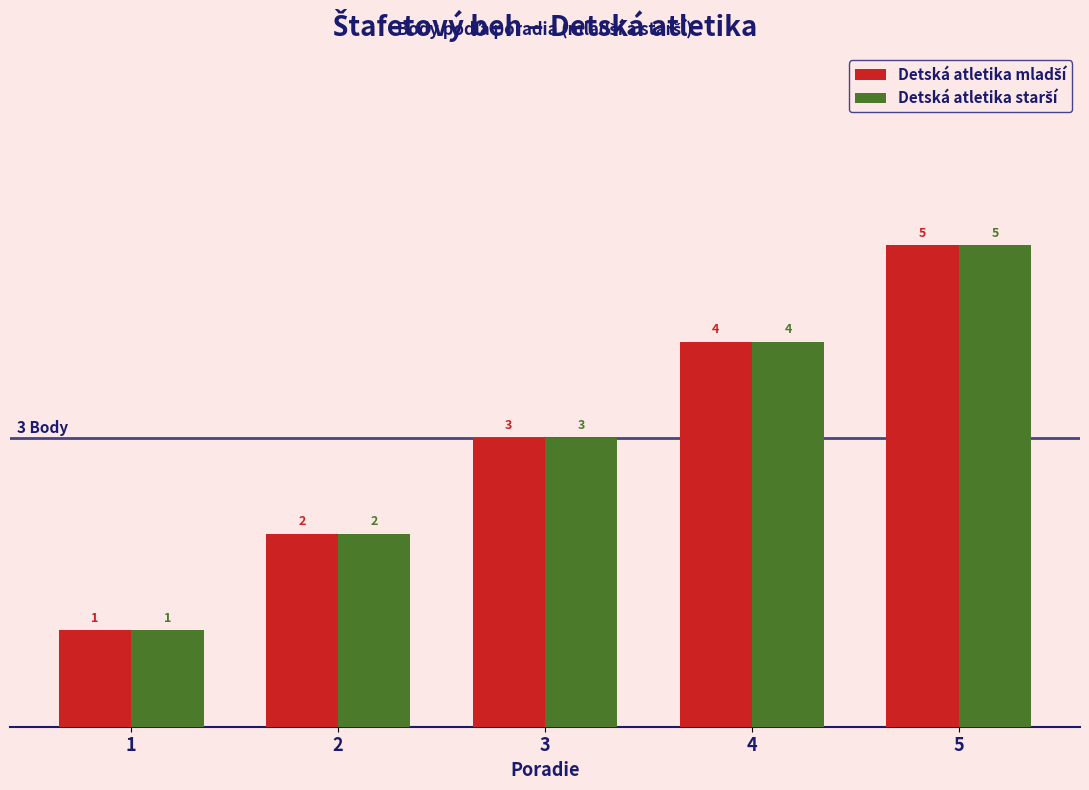

Which category has the highest value across all series?

5